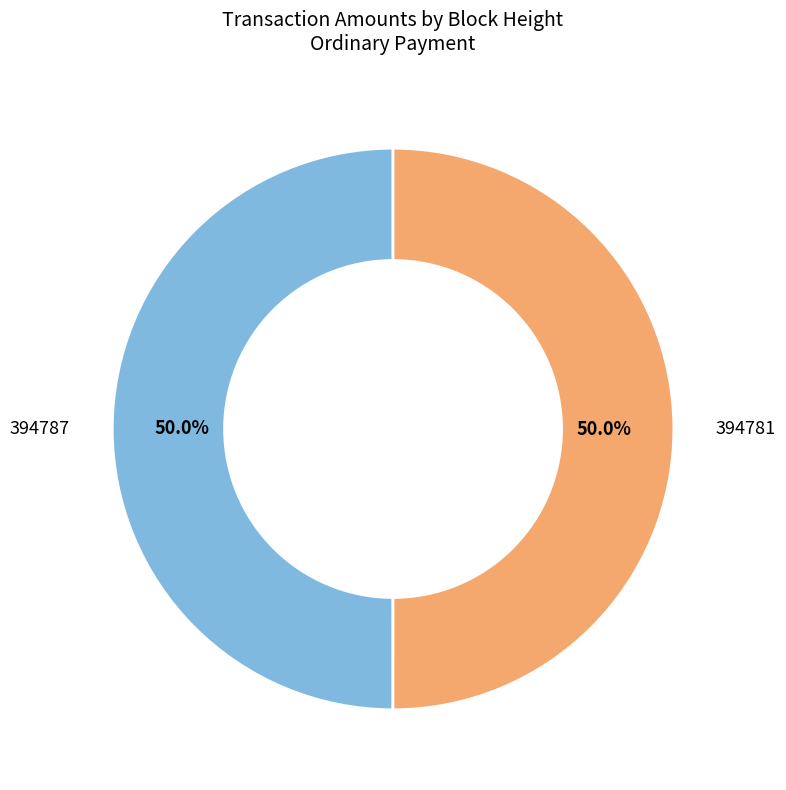

How many segments does this pie chart have?

2